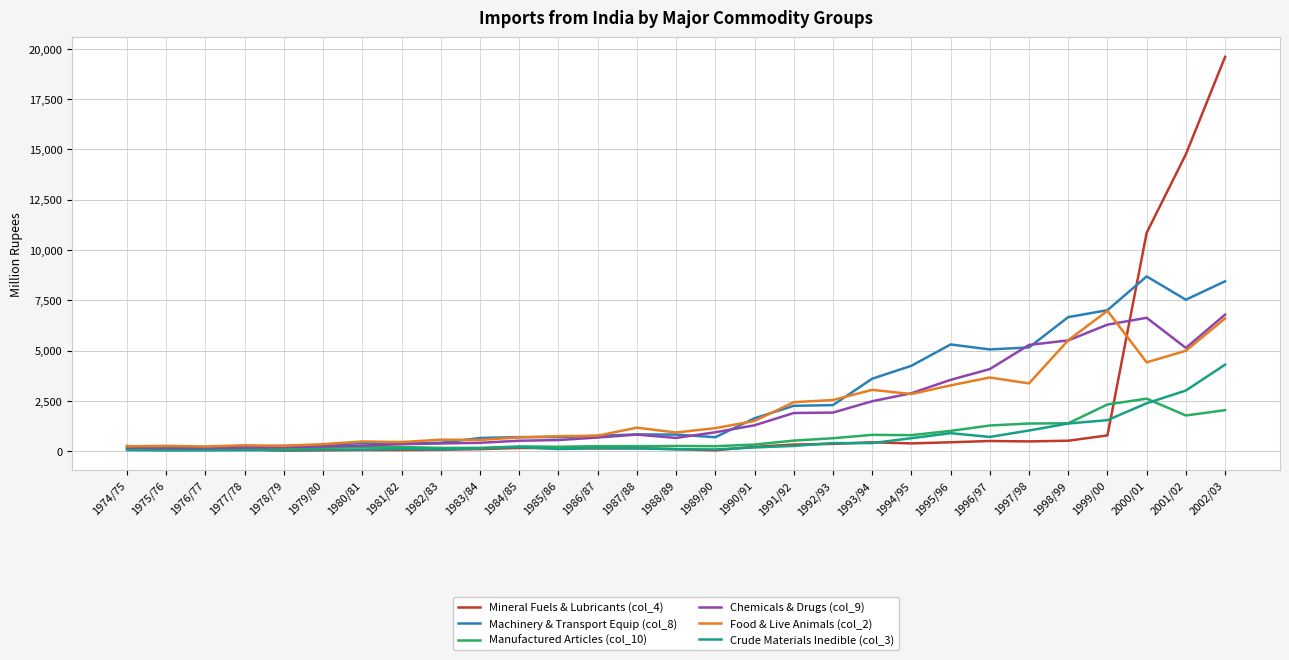

What is the average value of the Food & Live Animals (col_2) series?

2074.8